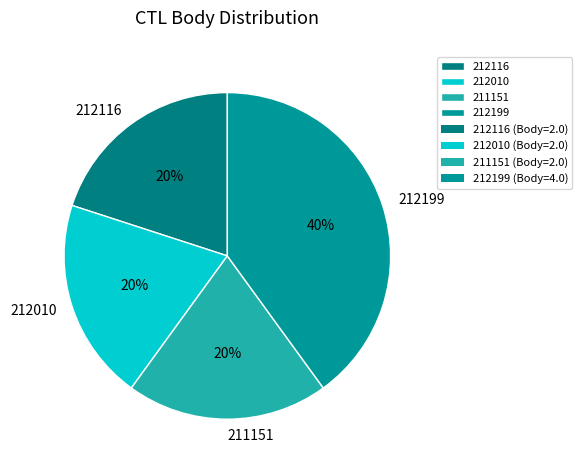

What is the ratio of the value at 212199 to the value at 212010?

2.0